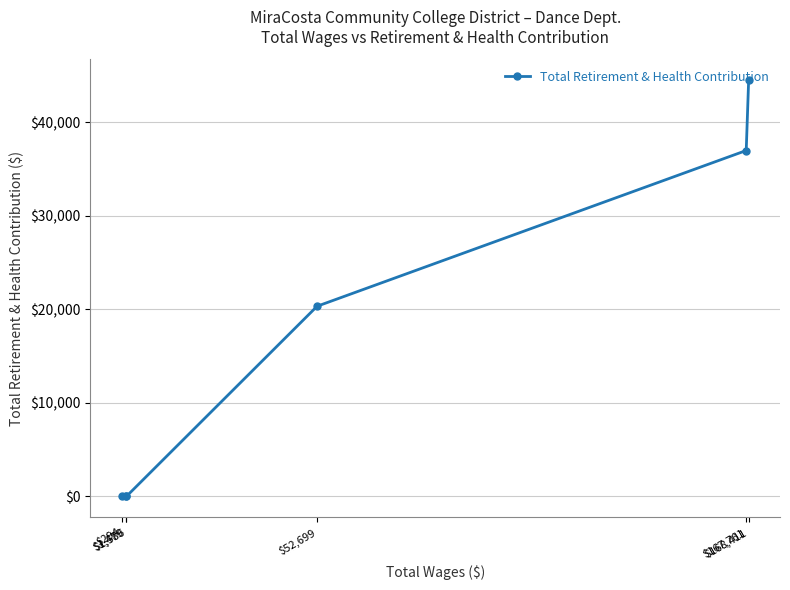

How many data points are above 20333?

2